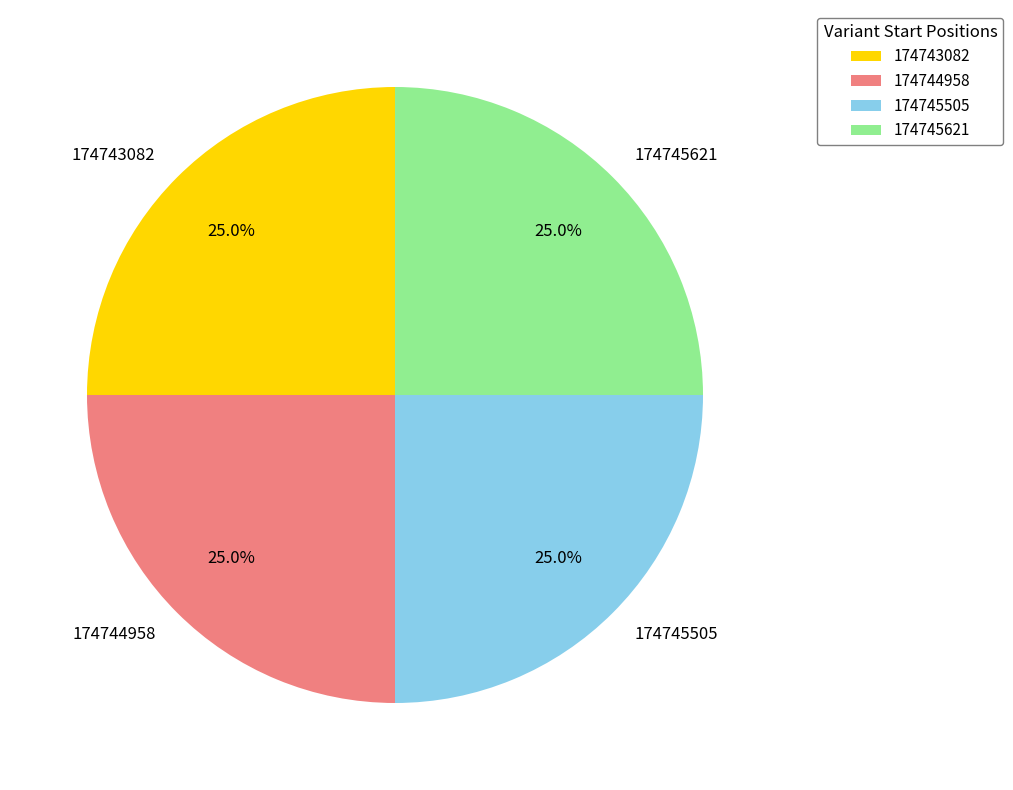

Approximately how many times larger is the value at 174743082 compared to 174745621?

1.0